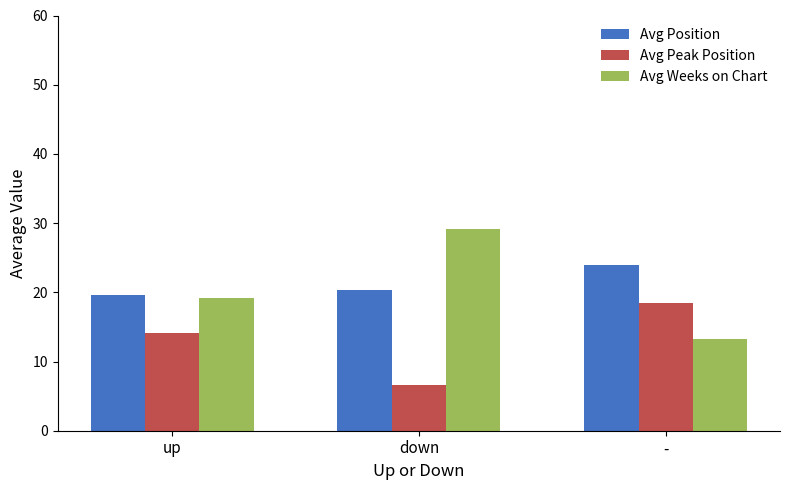

Reading left to right, what are all the values shown in this chart?

Avg Position: 19.6	20.3	24.0
Avg Peak Position: 14.1	6.6	18.4
Avg Weeks on Chart: 19.1	29.2	13.2